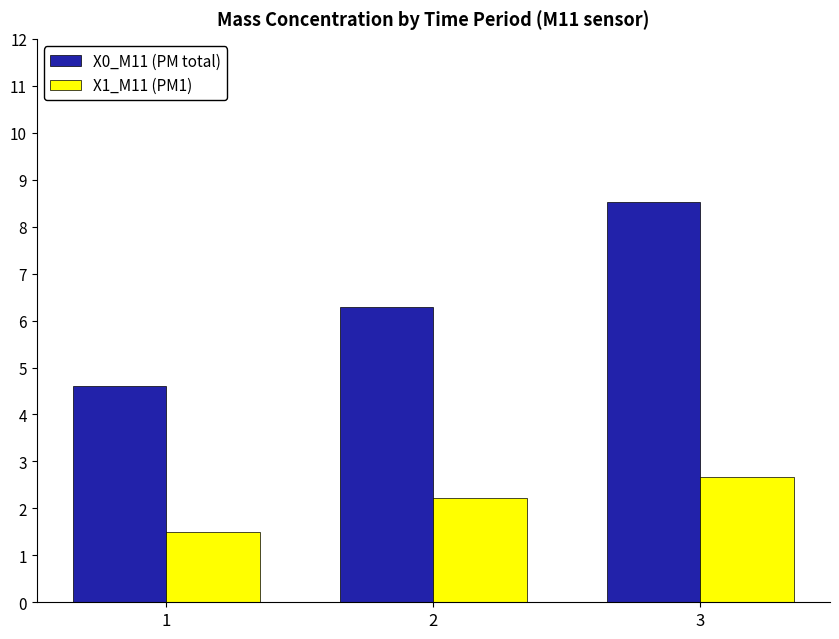

At which label does X0_M11 (PM total) reach its peak?

3